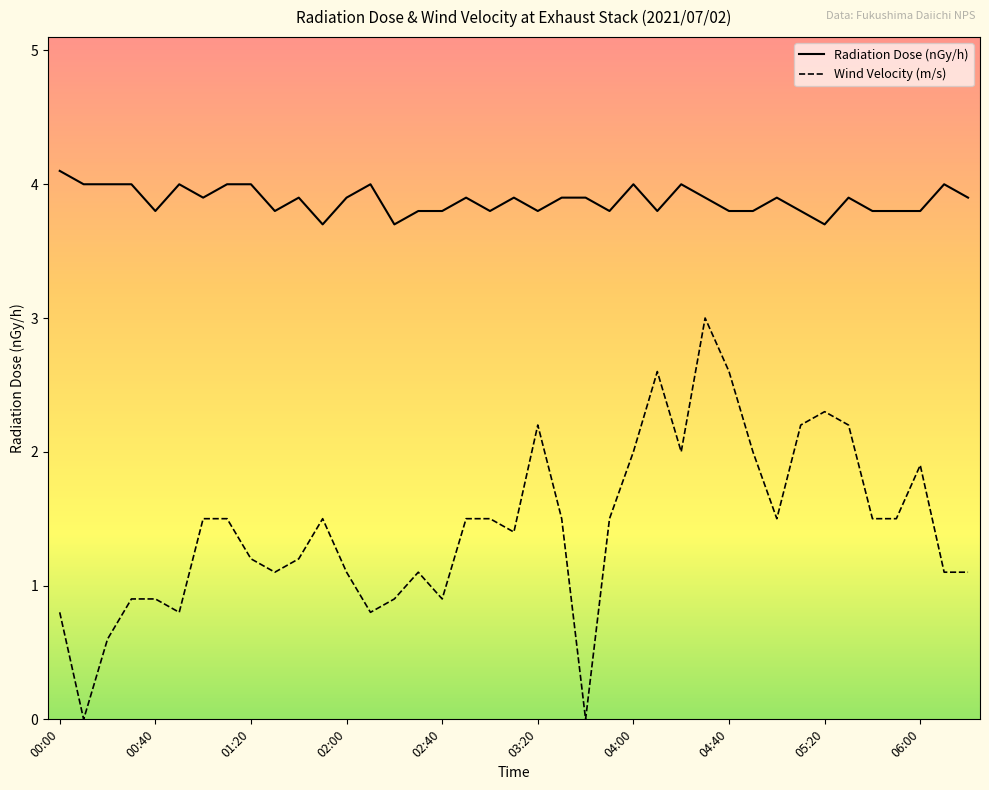

What is the difference between the maximum and minimum values in the Wind Velocity (m/s) series?

3.0